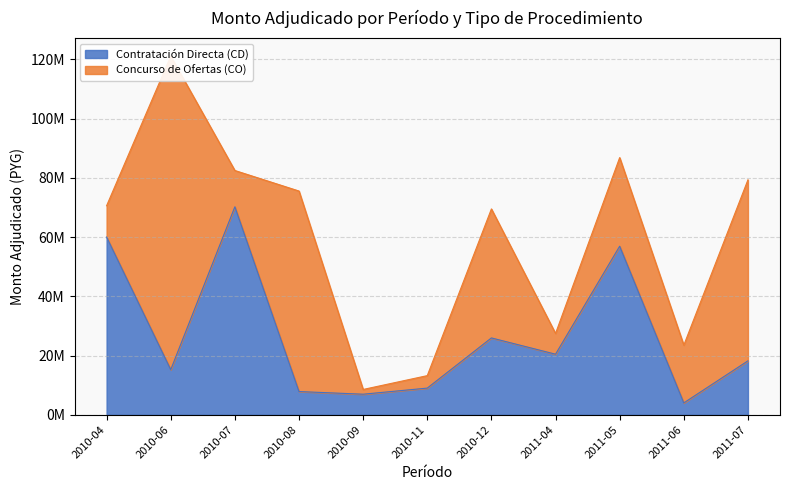

True or false: there are more than 2 points higher than both neighbors.

True